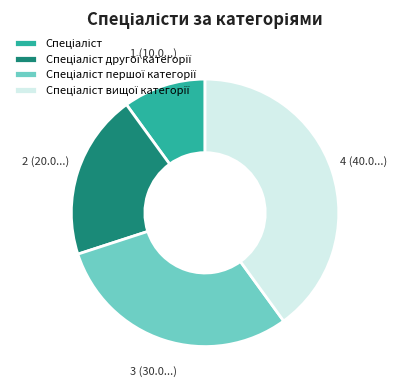

Does any single category account for the majority?

No